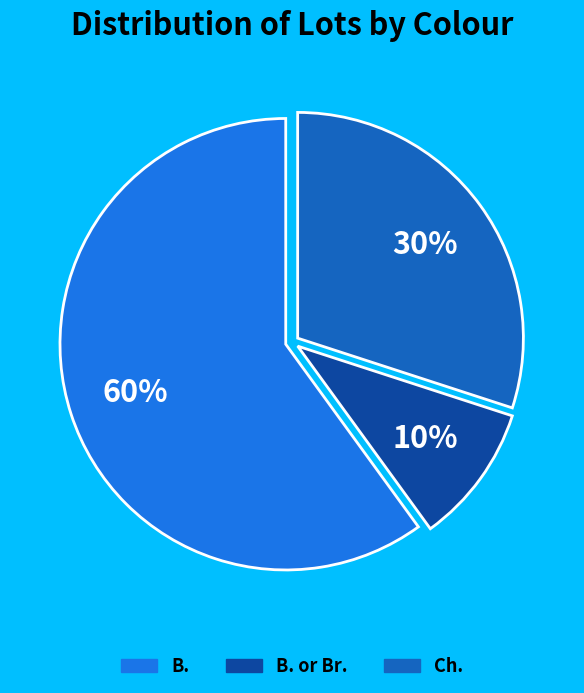

To the nearest percent, what is the average slice percentage?

33%